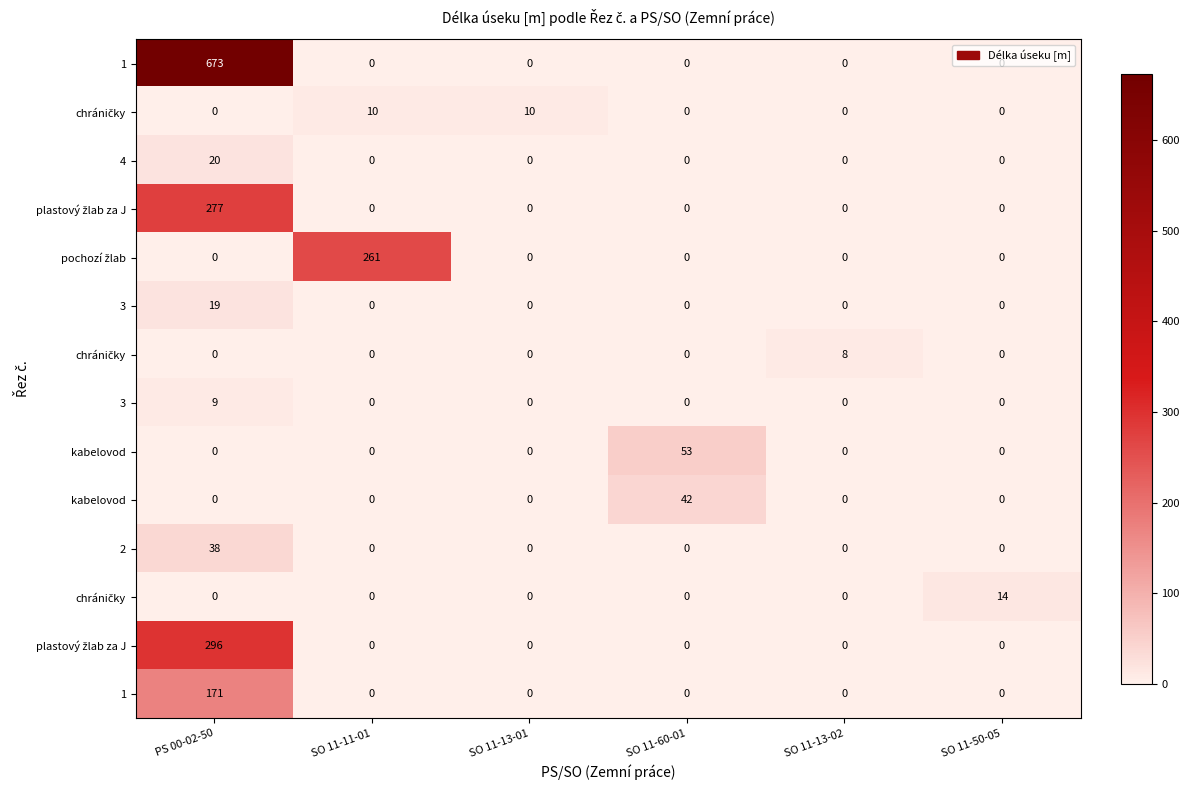

At how many categories does at least one series exceed 607?

1